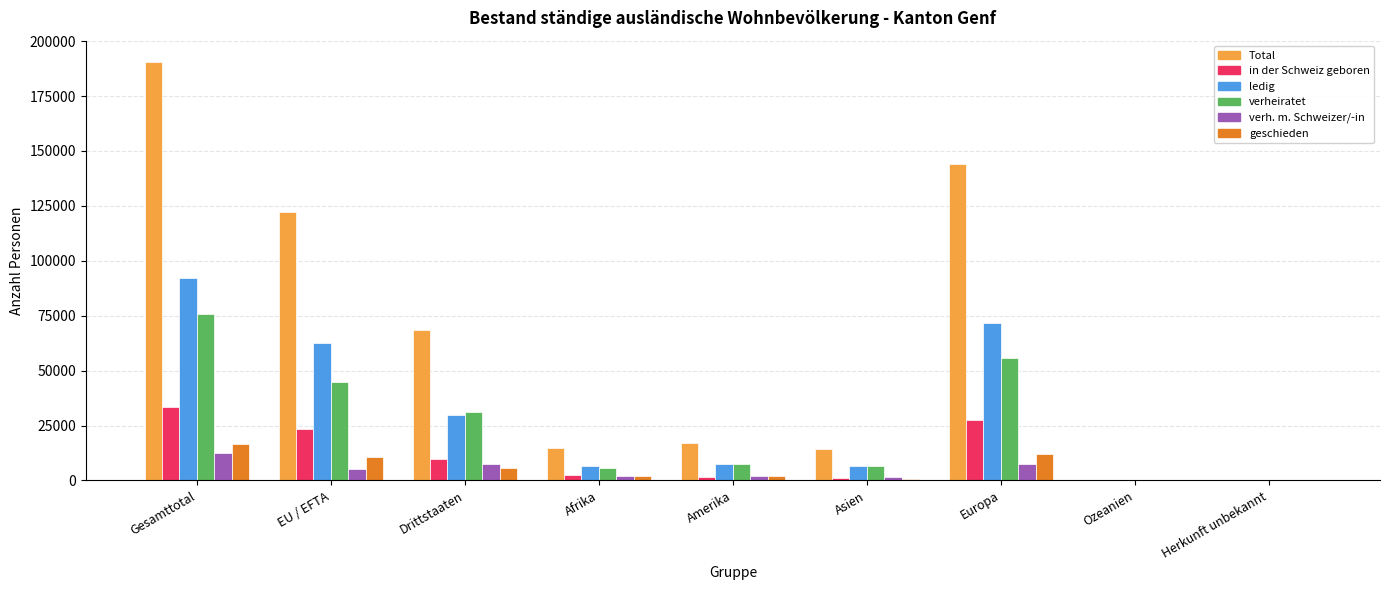

Where does the geschieden series first go above 1835?

Gesamttotal